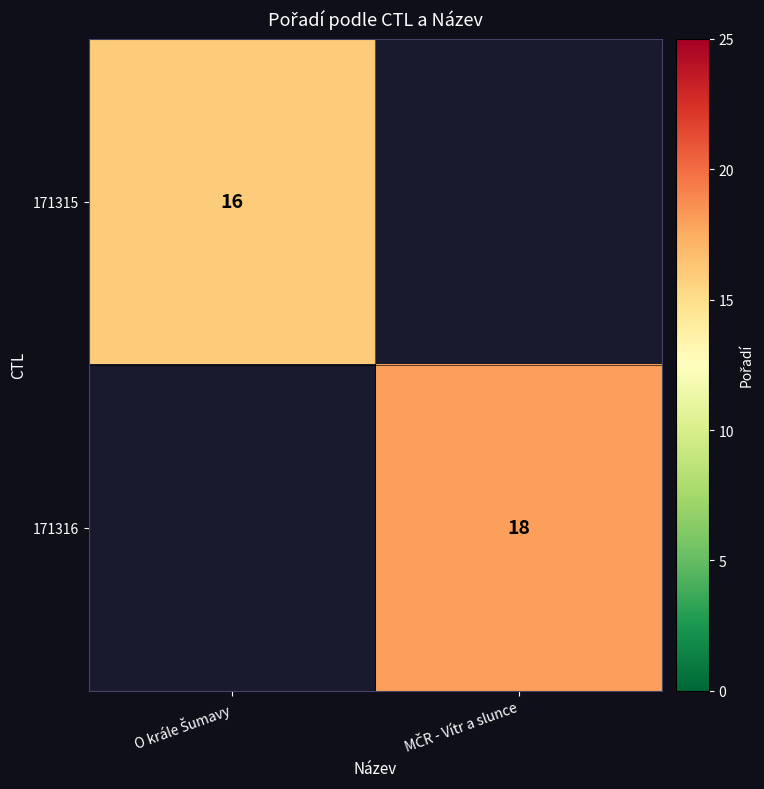

List the series in order of their peak value, lowest first.

171315, 171316